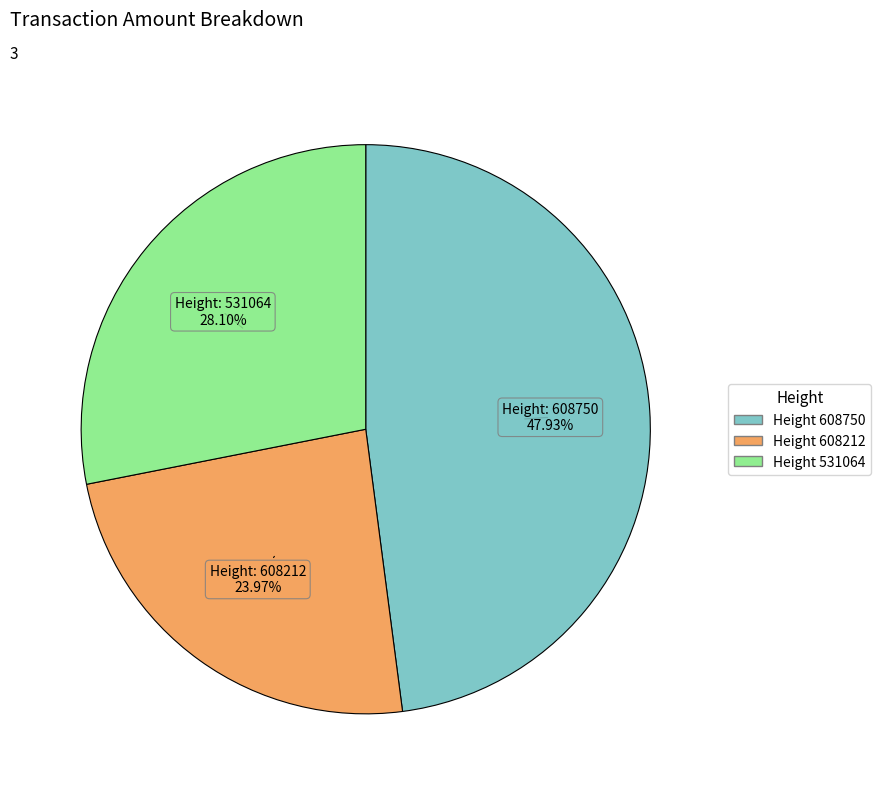

Is there any slice that represents more than half of the pie?

No